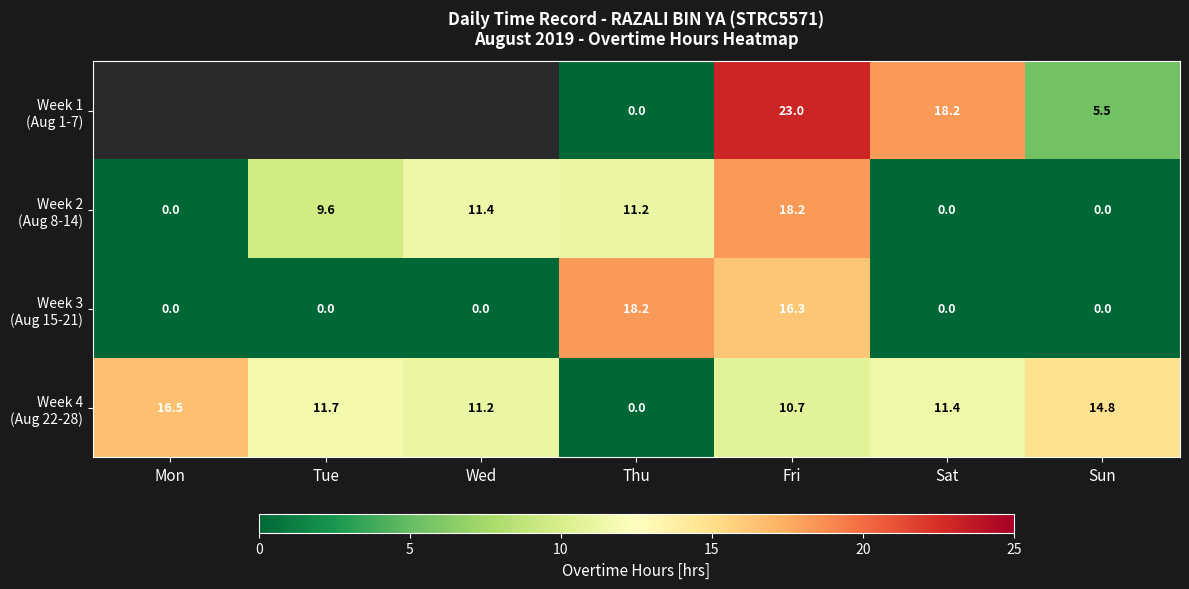

What is the difference between the highest and lowest values at Sat?

18.2